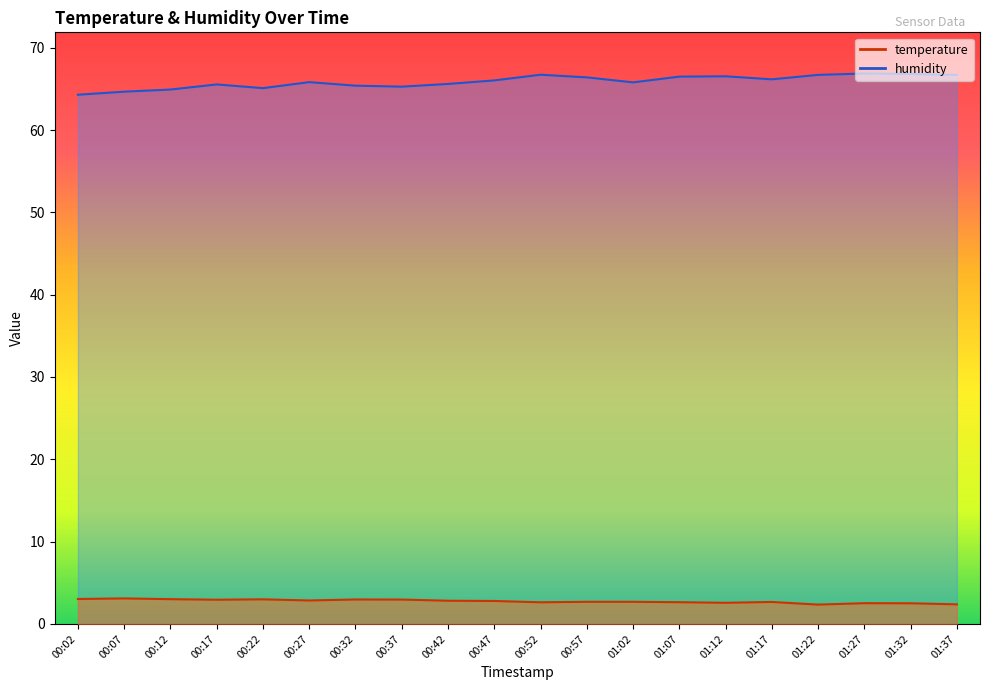

True or false: humidity has more than 2 interior local peaks.

True